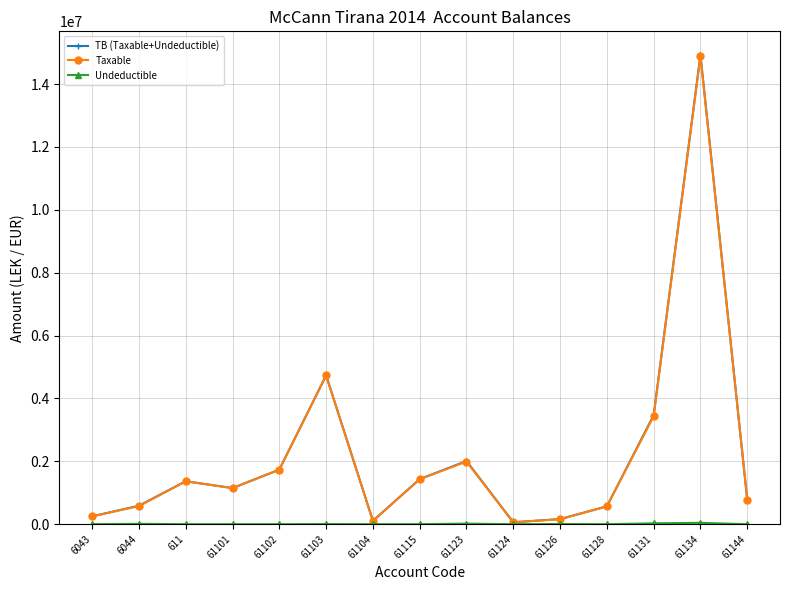

Between 61103 and 61126, which series saw the biggest shift?

Taxable